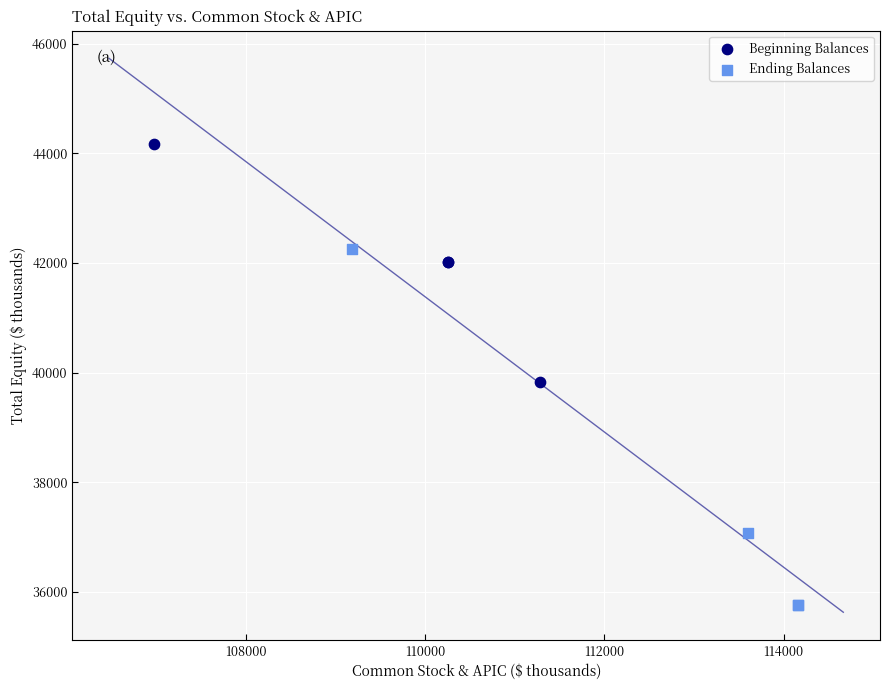

Which series contains the lowest Y value?

Ending Balances